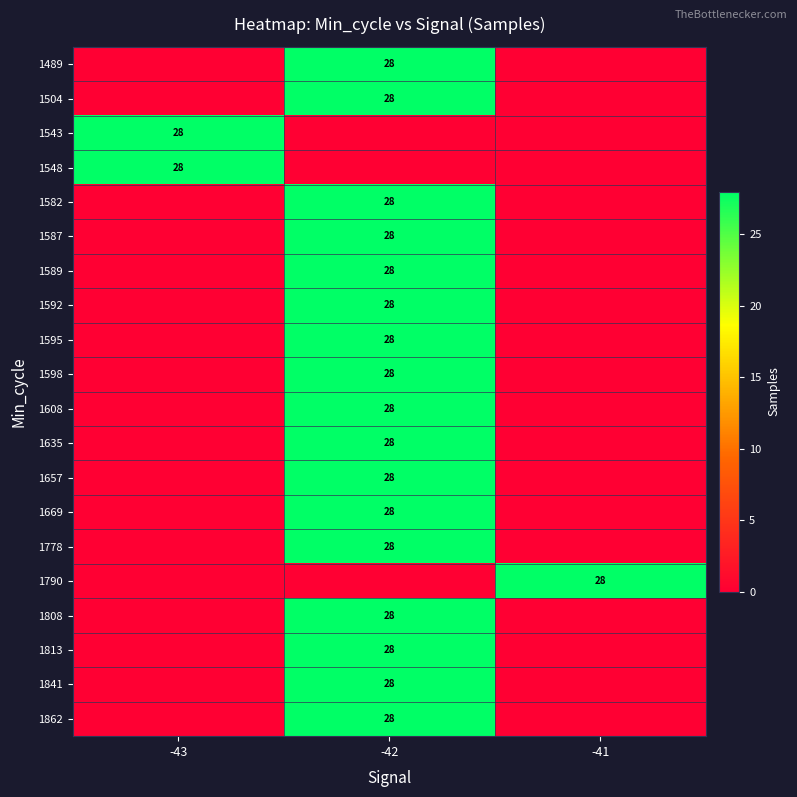

The value of 1489 at -42 is 28. True or false?

True